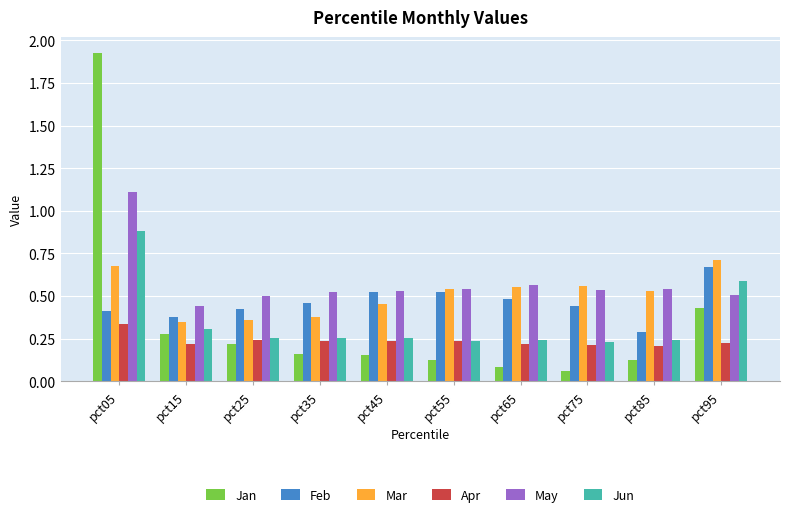

Which label corresponds to the smallest value in the chart?

pct75